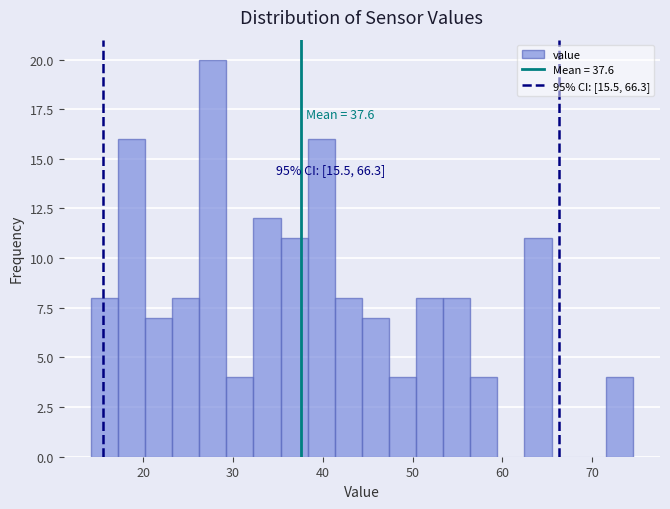

Around what value on the x-axis is the tallest bar? Give the approximate position of its centre, as read against the axis.

28